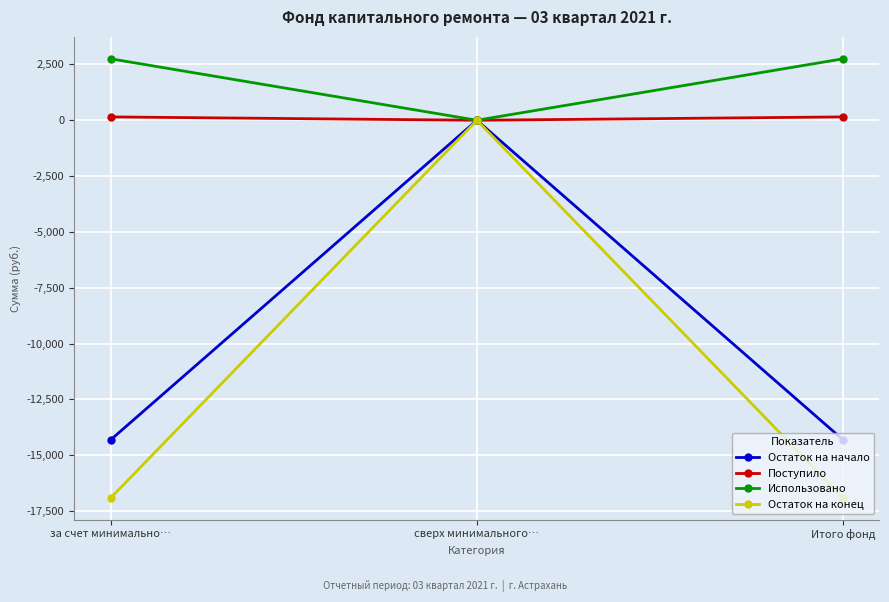

At за счет минимально…, list the series in order from smallest to largest.

Остаток на конец, Остаток на начало, Поступило, Использовано